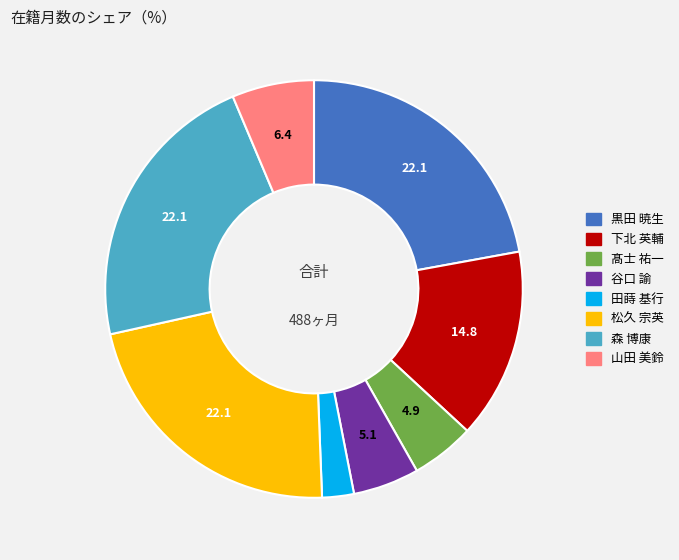

Count the number of slices in the pie.

8